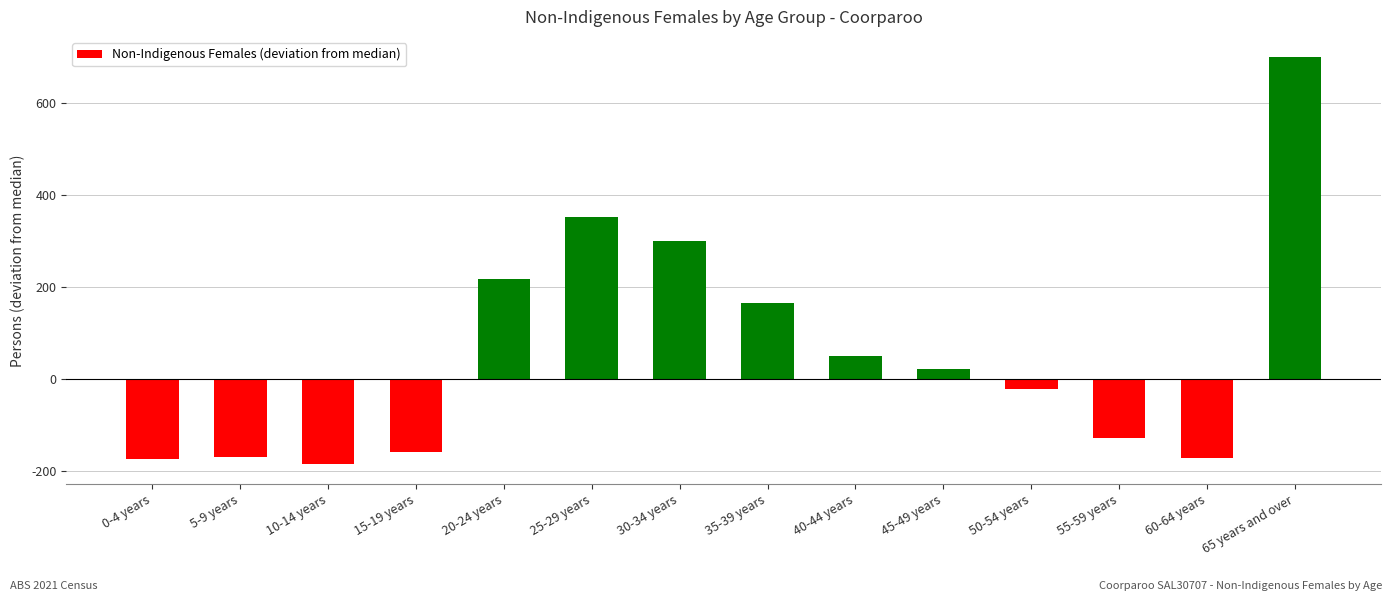

What is the value of the 2nd bar from the left?

-168.5